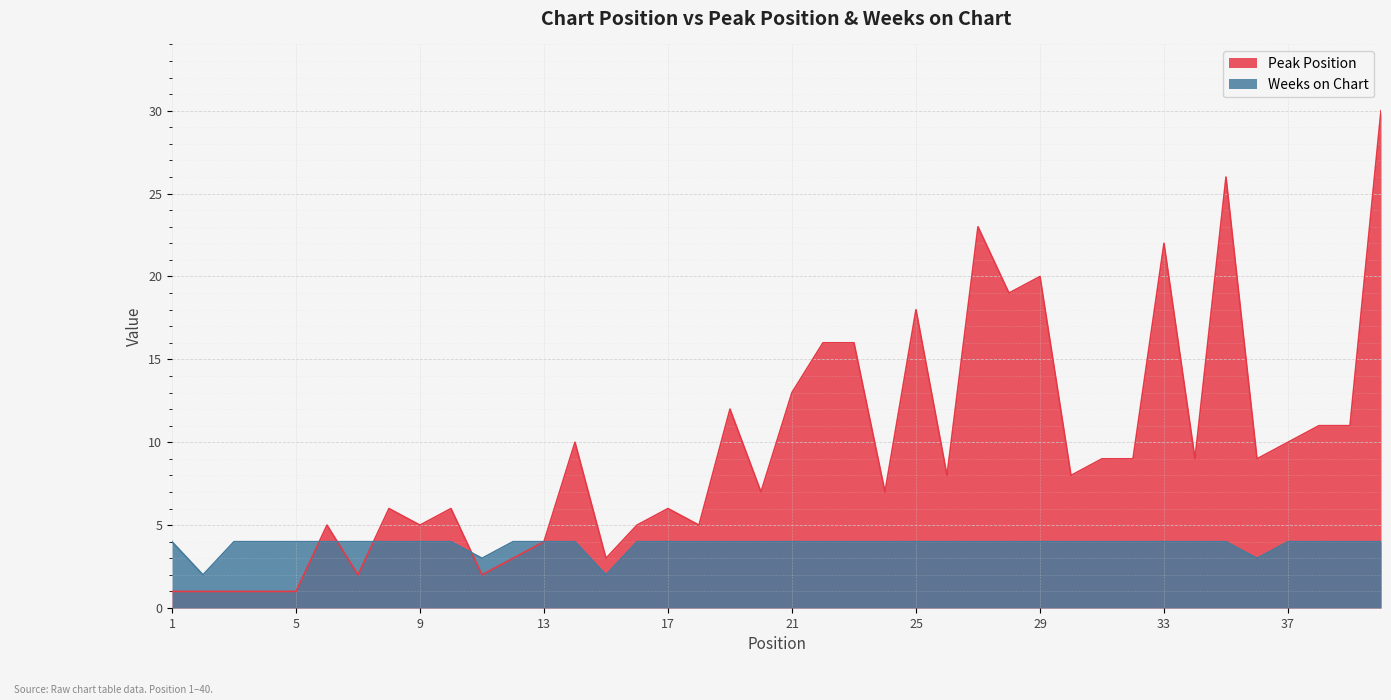

True or false: Peak Position has a value of 2 at 8.

False